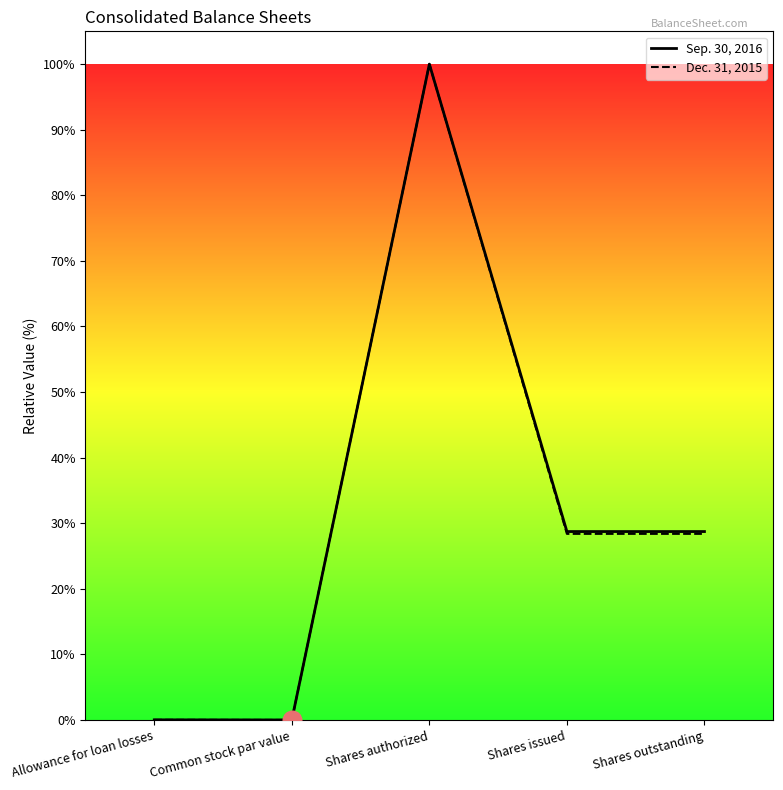

At how many categories does at least one series exceed 24?

3